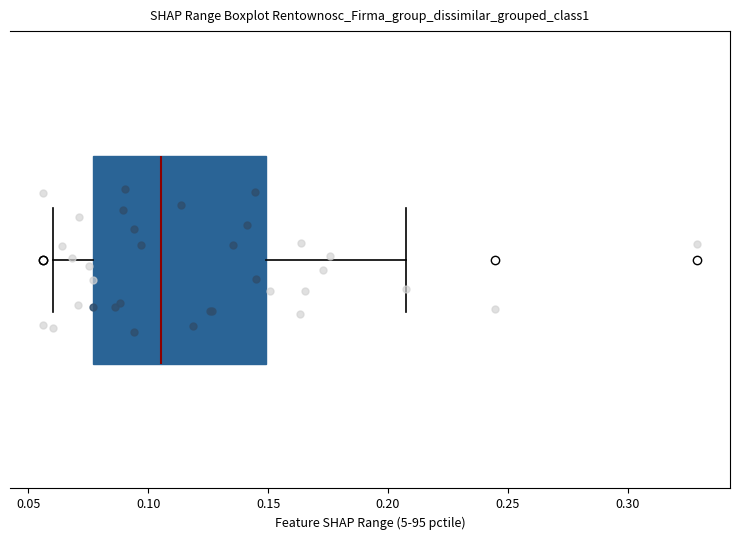

Where does the right whisker of the box end on the x-axis? The values are not printed on the chart, so give them approximately, as read against the axis.

0.210